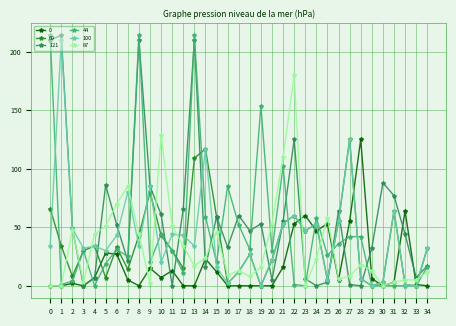

Does the chart have visible grid lines?

Yes